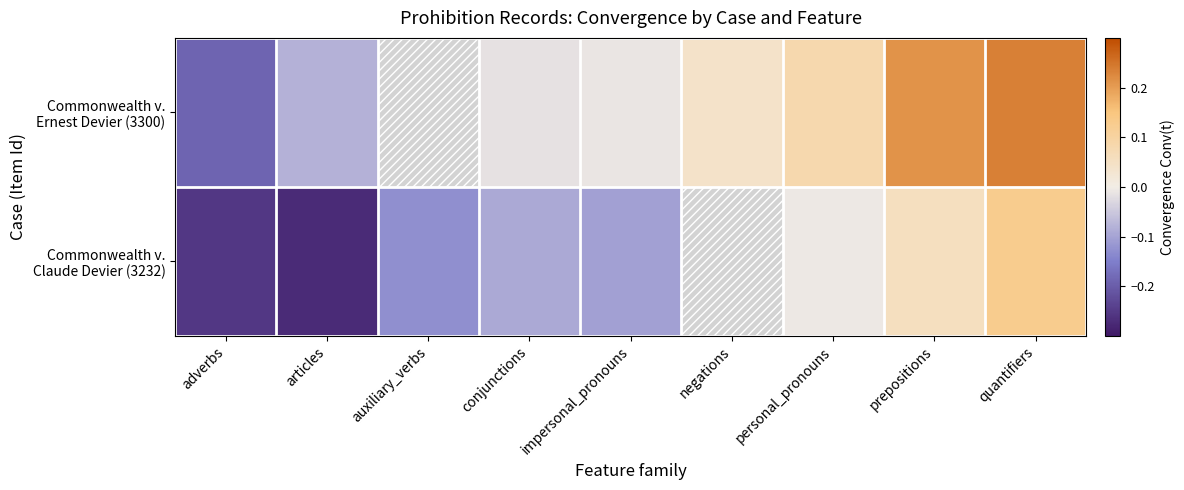

What is the total value across all series at adverbs?

-0.4